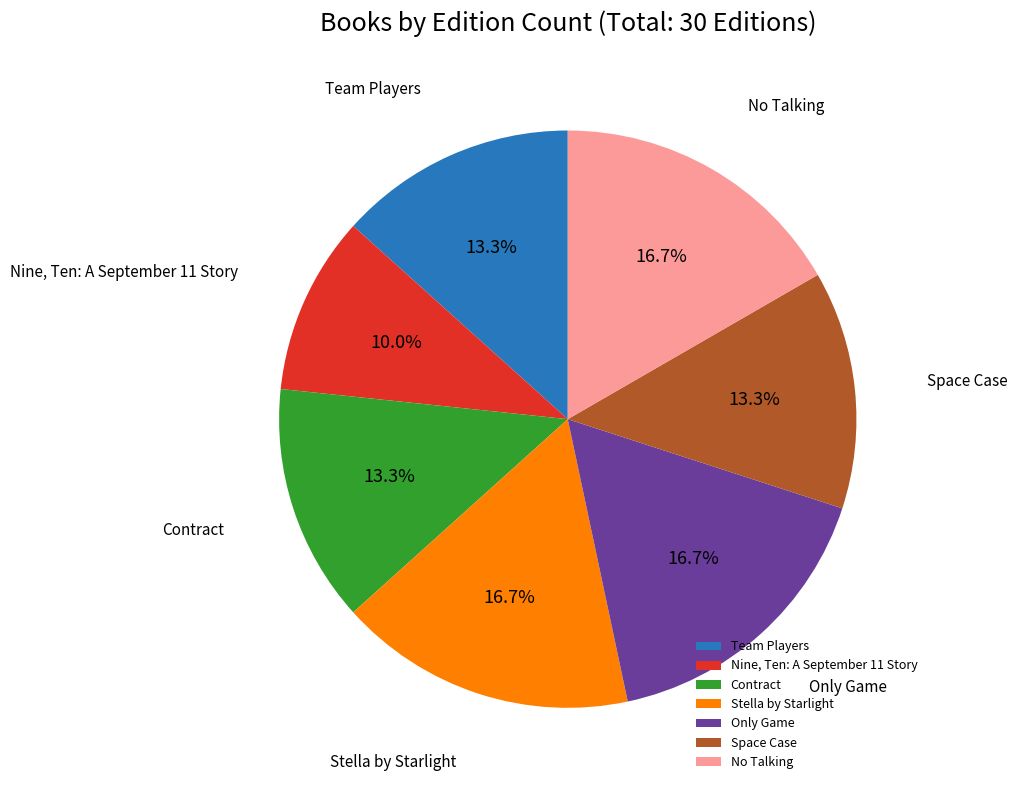

What is the ratio of the value at Stella by Starlight to the value at Only Game?

1.0